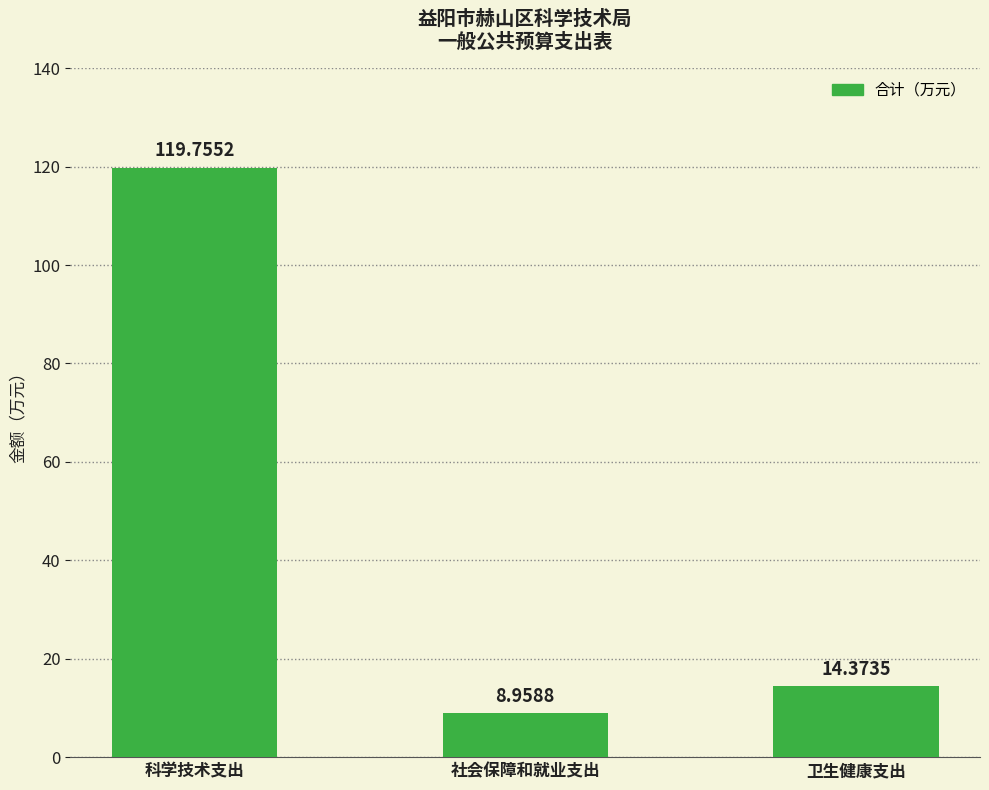

The value at 卫生健康支出 is 10.0. True or false?

False